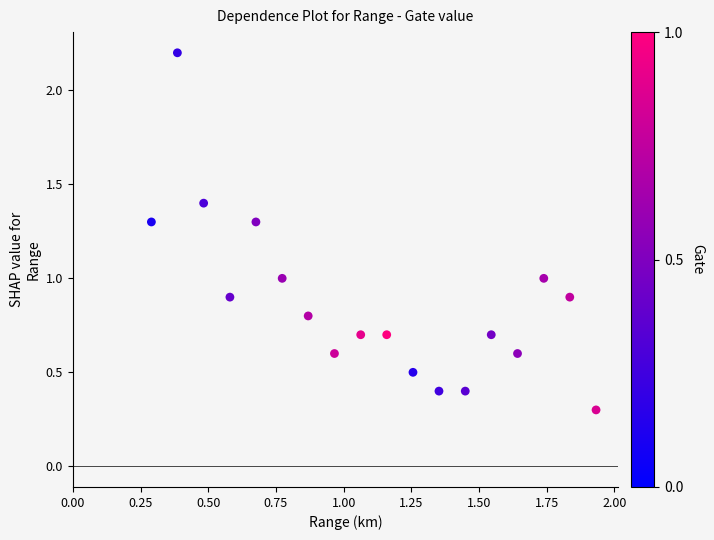

What is the range of X values (max minus min)?

1.6